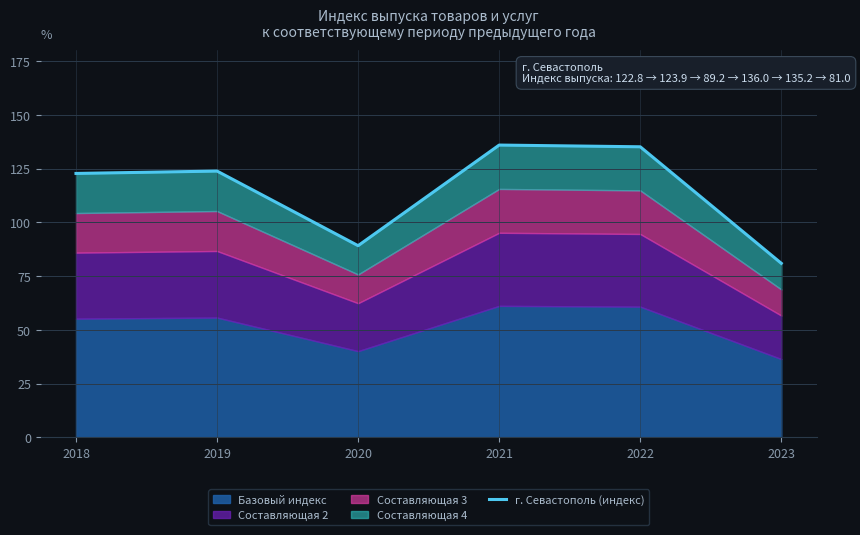

Count the number of categories in the chart.

6